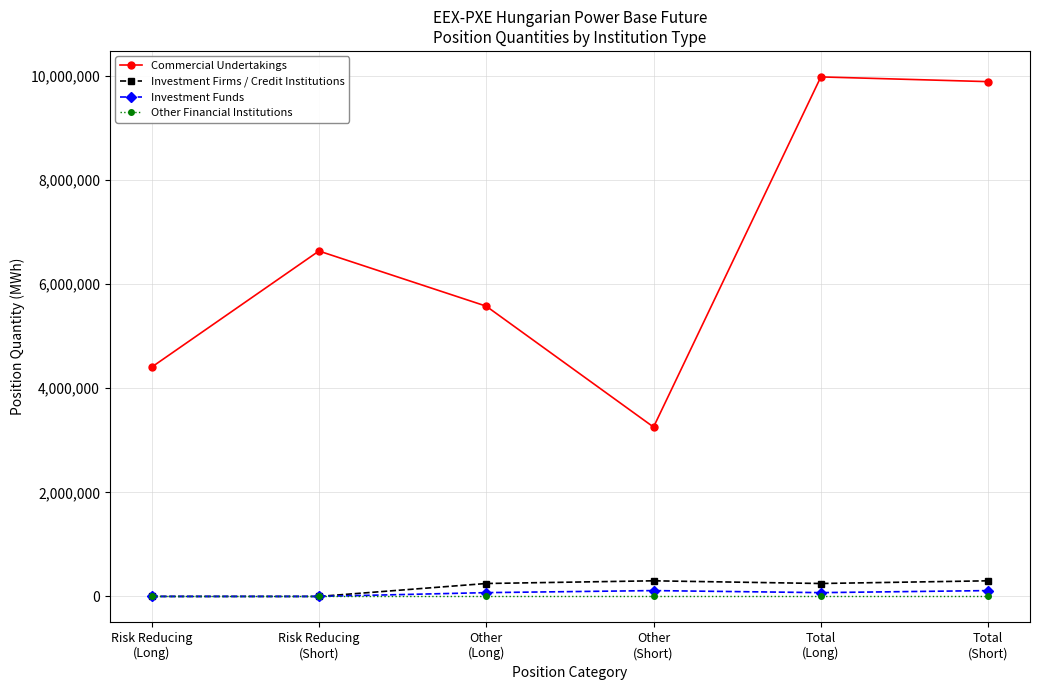

Does the chart have visible grid lines?

Yes